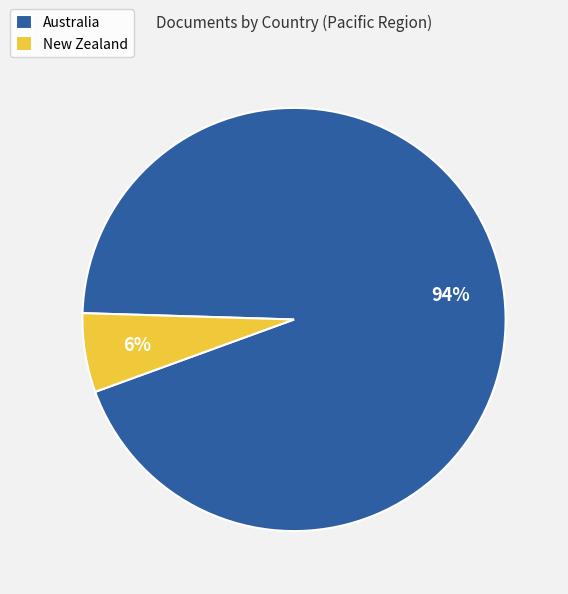

To the nearest percent, what percentage of the pie is Australia?

94%